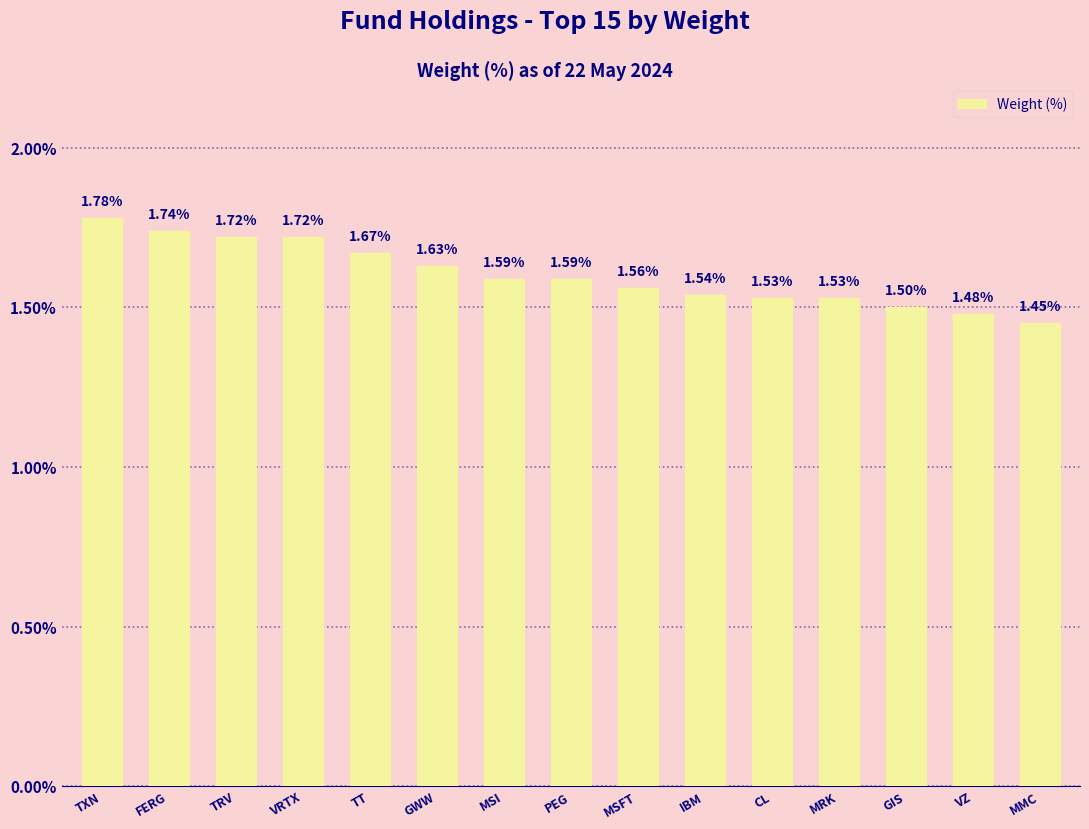

The value at TRV is 0.7. True or false?

False